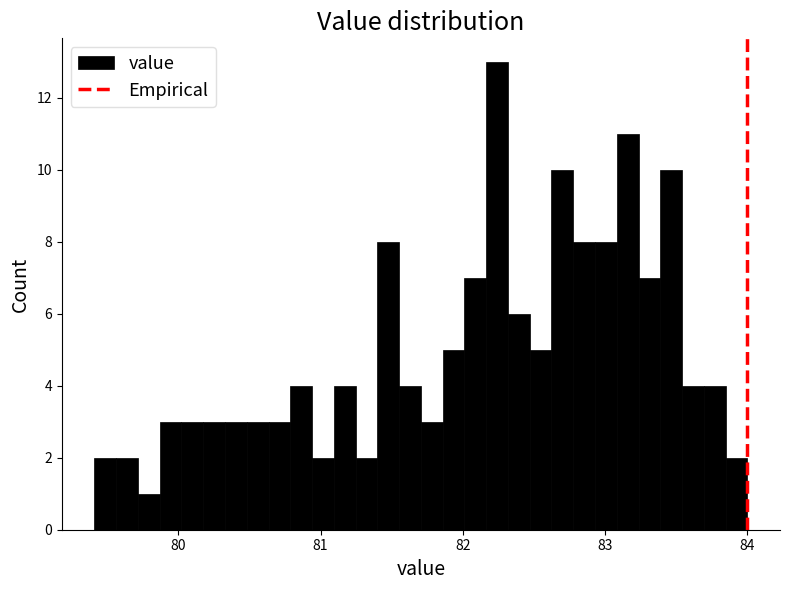

Around what value on the x-axis is the tallest bar? Give the approximate position of its centre, as read against the axis.

82.2